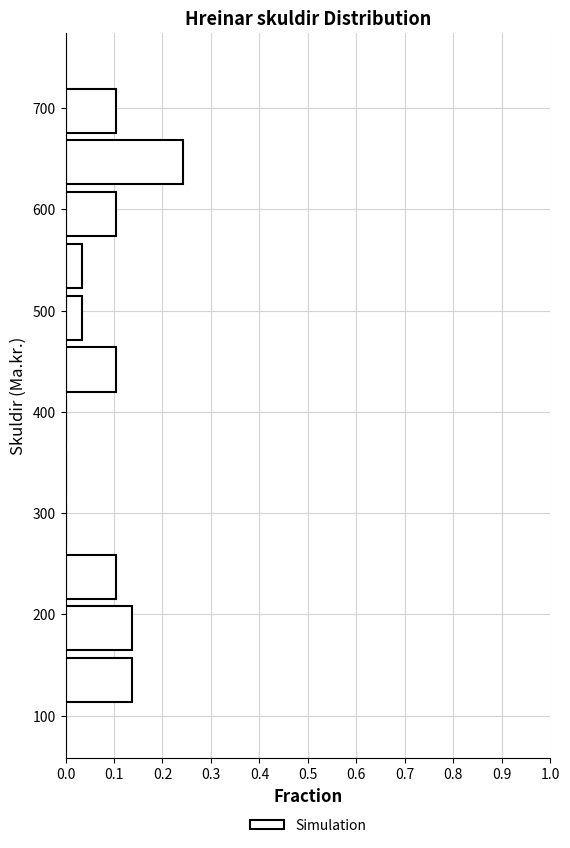

Reading bottom to top, list every bar in this chart as the range it spans on the y-axis followed by its length. Neither the bar edges nor the lengths are printed on the chart, so give them approximately, as read against the axes.

110 to 160: 0.14
160 to 210: 0.14
210 to 260: 0.10
260 to 310: 0
310 to 370: 0
370 to 420: 0
420 to 470: 0.10
470 to 520: 0.03
520 to 570: 0.03
570 to 620: 0.10
620 to 670: 0.24
670 to 720: 0.10